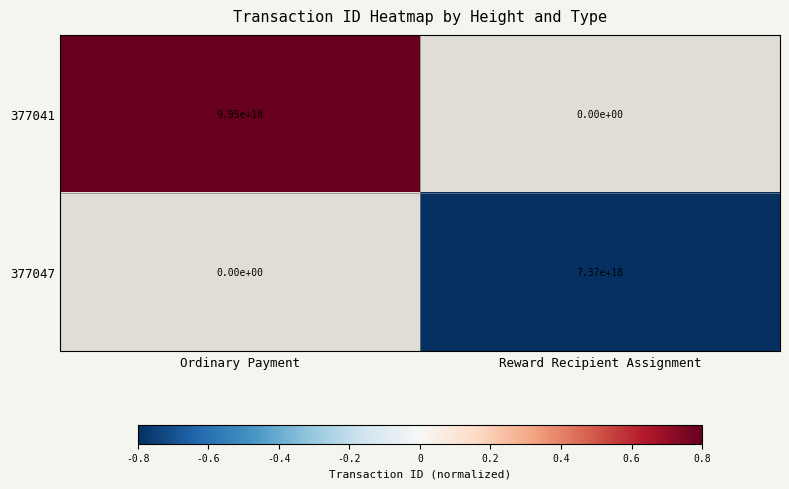

True or false: 377041 has a value of 13954408452821231616 at Ordinary Payment.

False